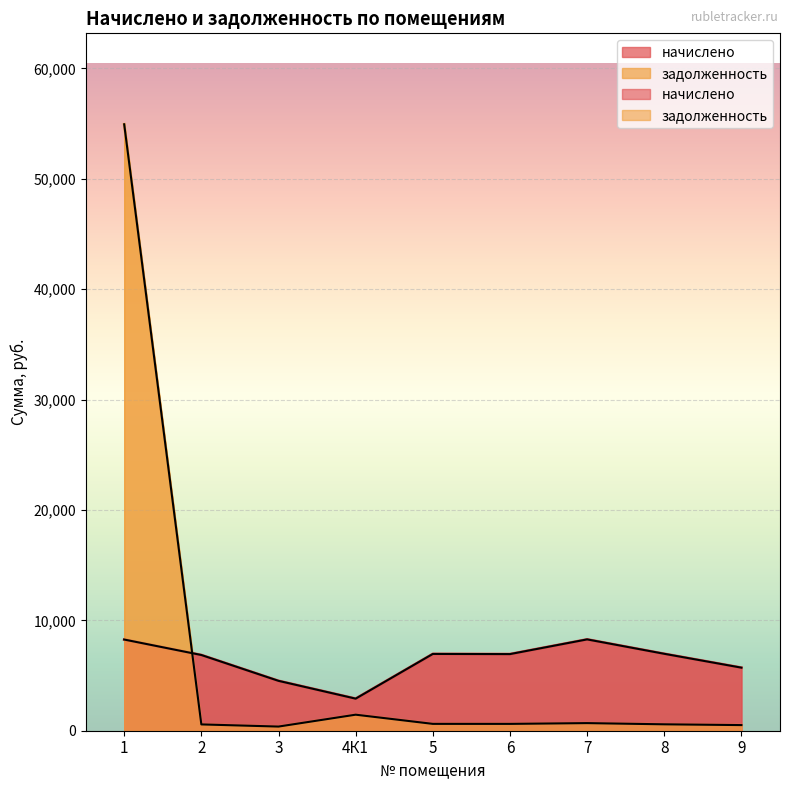

At how many categories does at least one series exceed 40370?

1